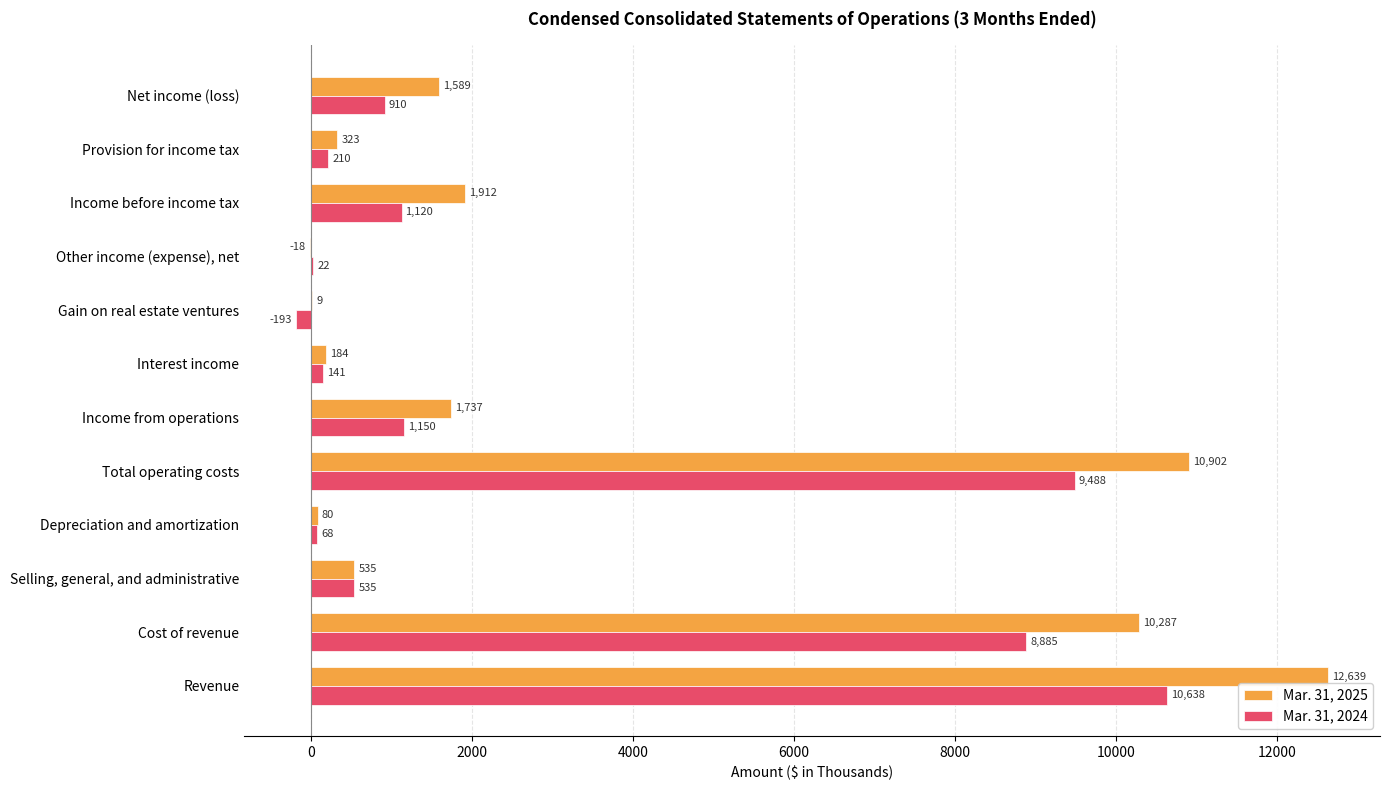

Which series changed the most between Income from operations and Other income (expense), net?

Mar. 31, 2025